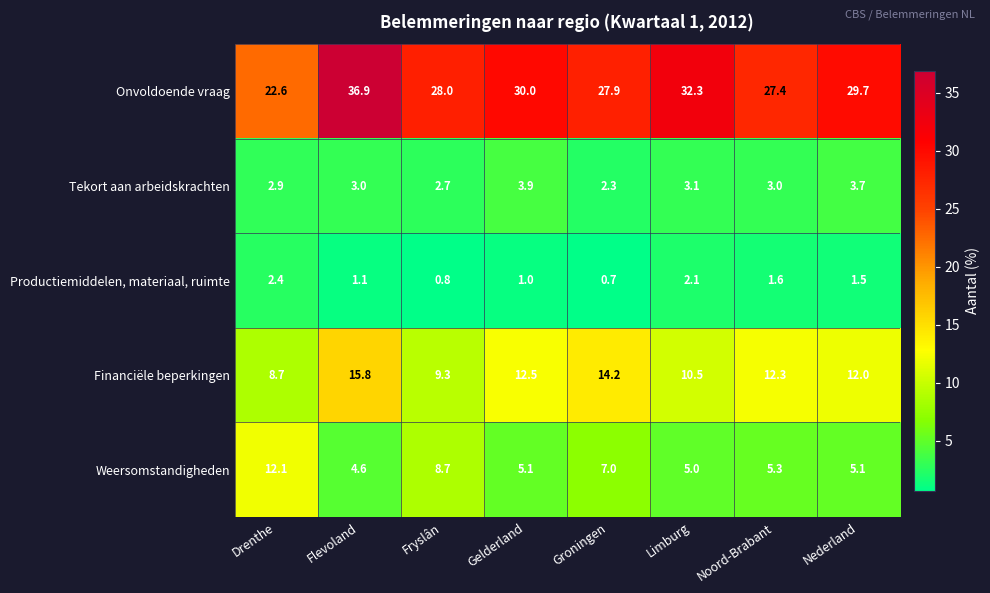

Which label corresponds to the largest value in the chart?

Flevoland